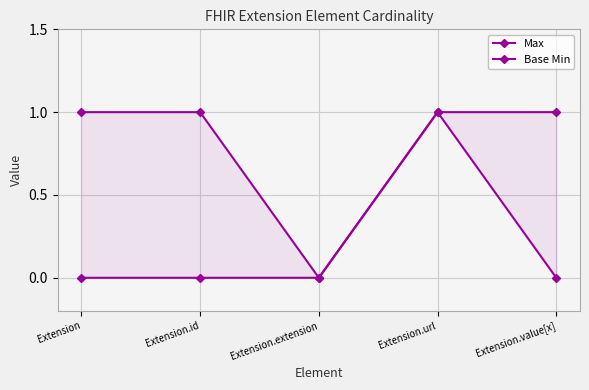

What is the greatest value displayed?

1